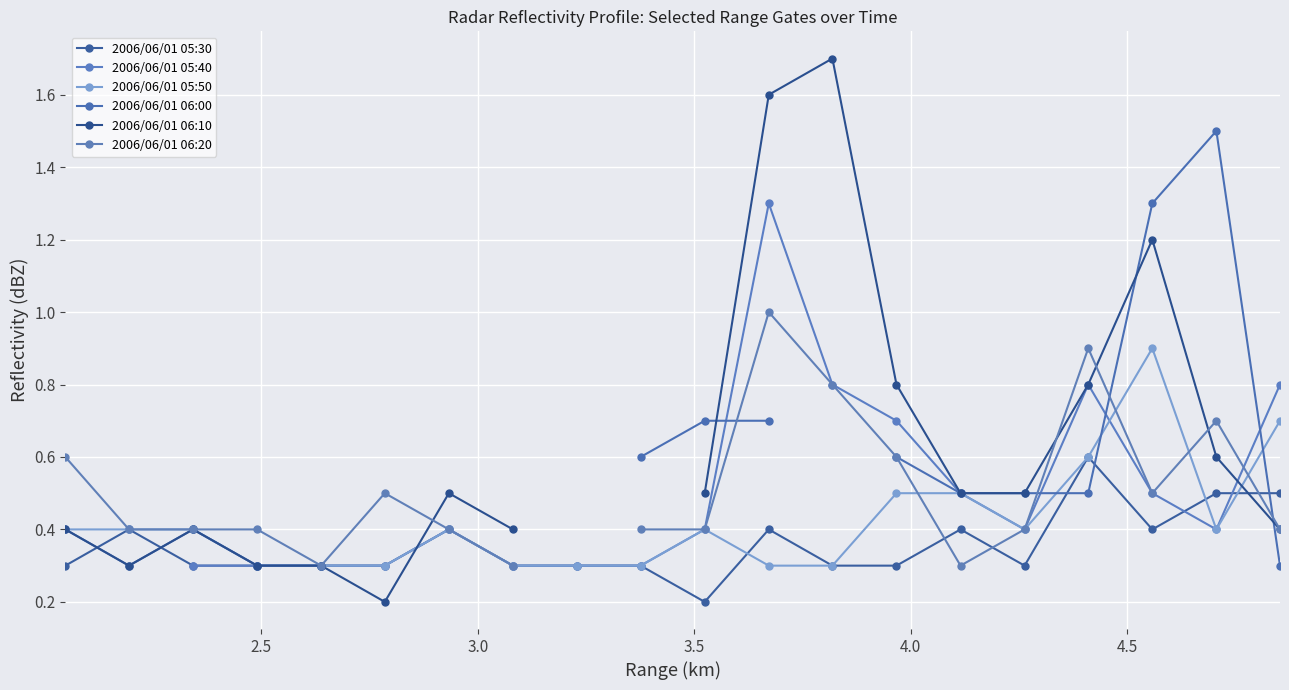

What is the value of the 2006/06/01 05:50 point at the 10th from the left?

0.3